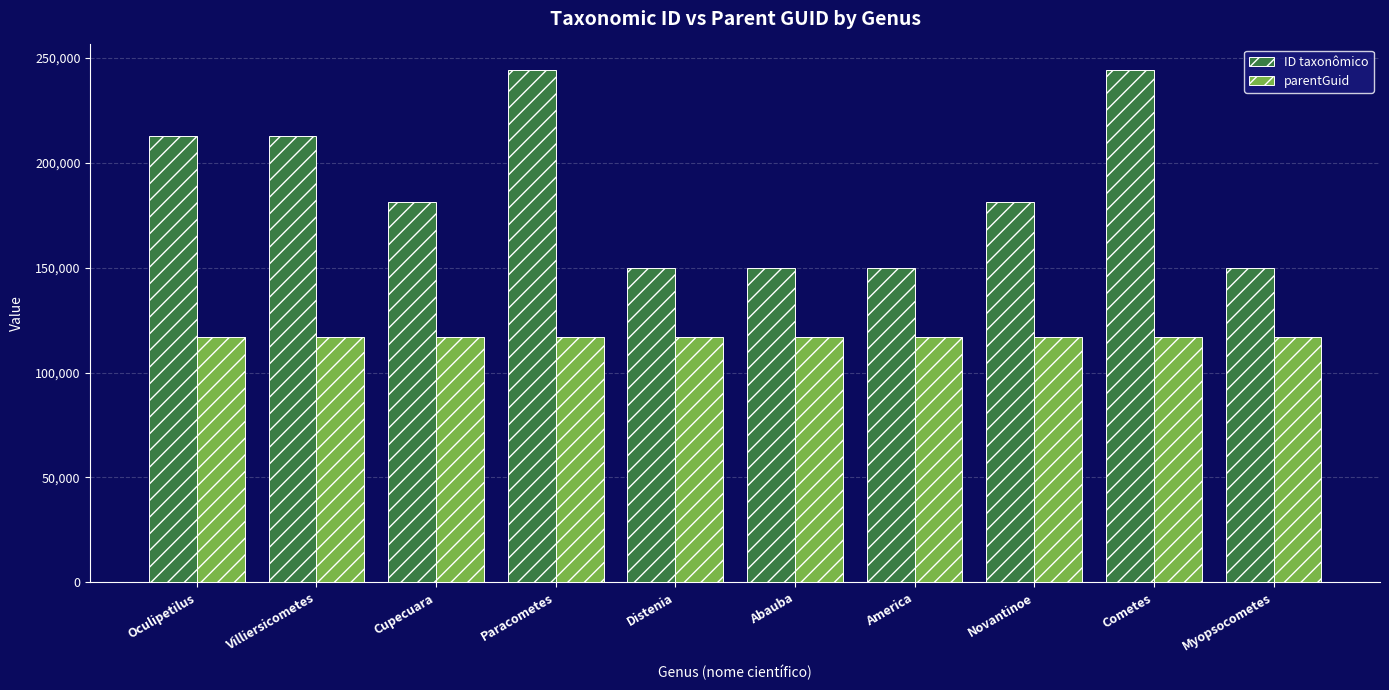

What is the sum of all parentGuid values?

1170960